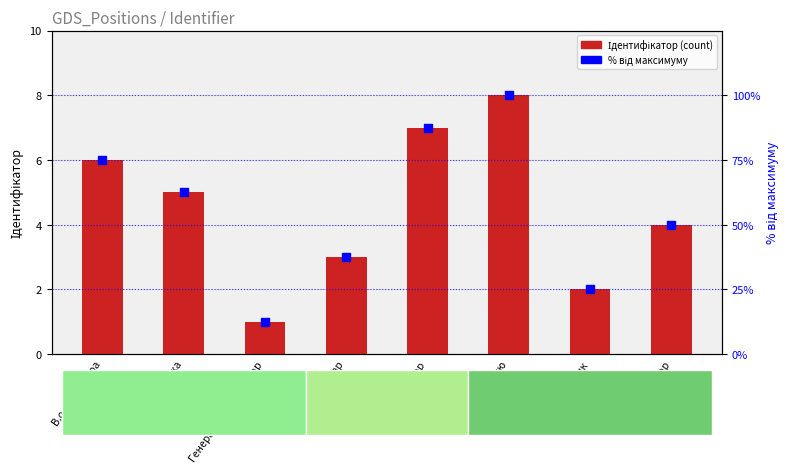

Is the value of Ідентифікатор at Завідувач філією greater than the value of % від макс. at Директор?

No